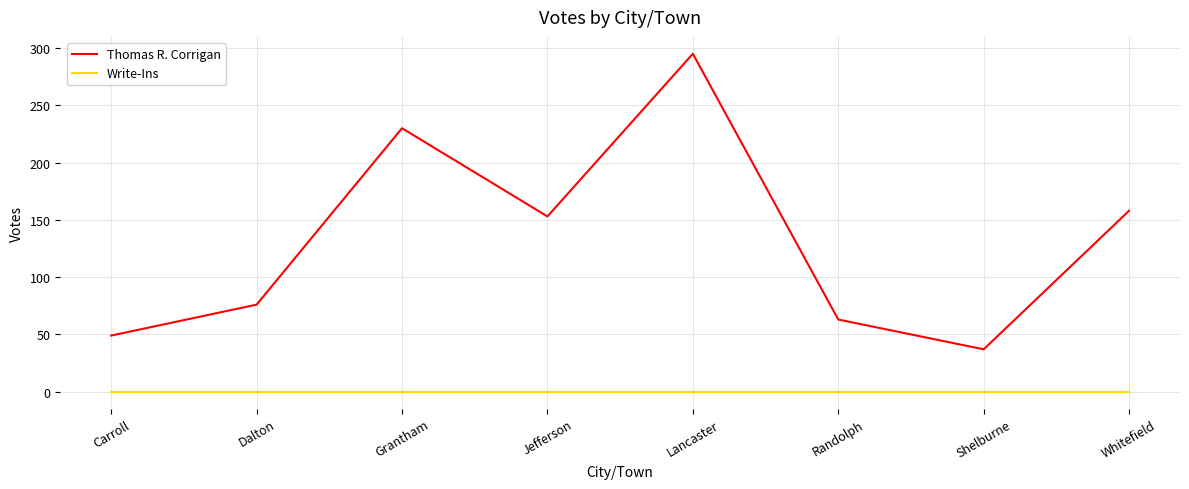

What is the total value across all series at Grantham?

230